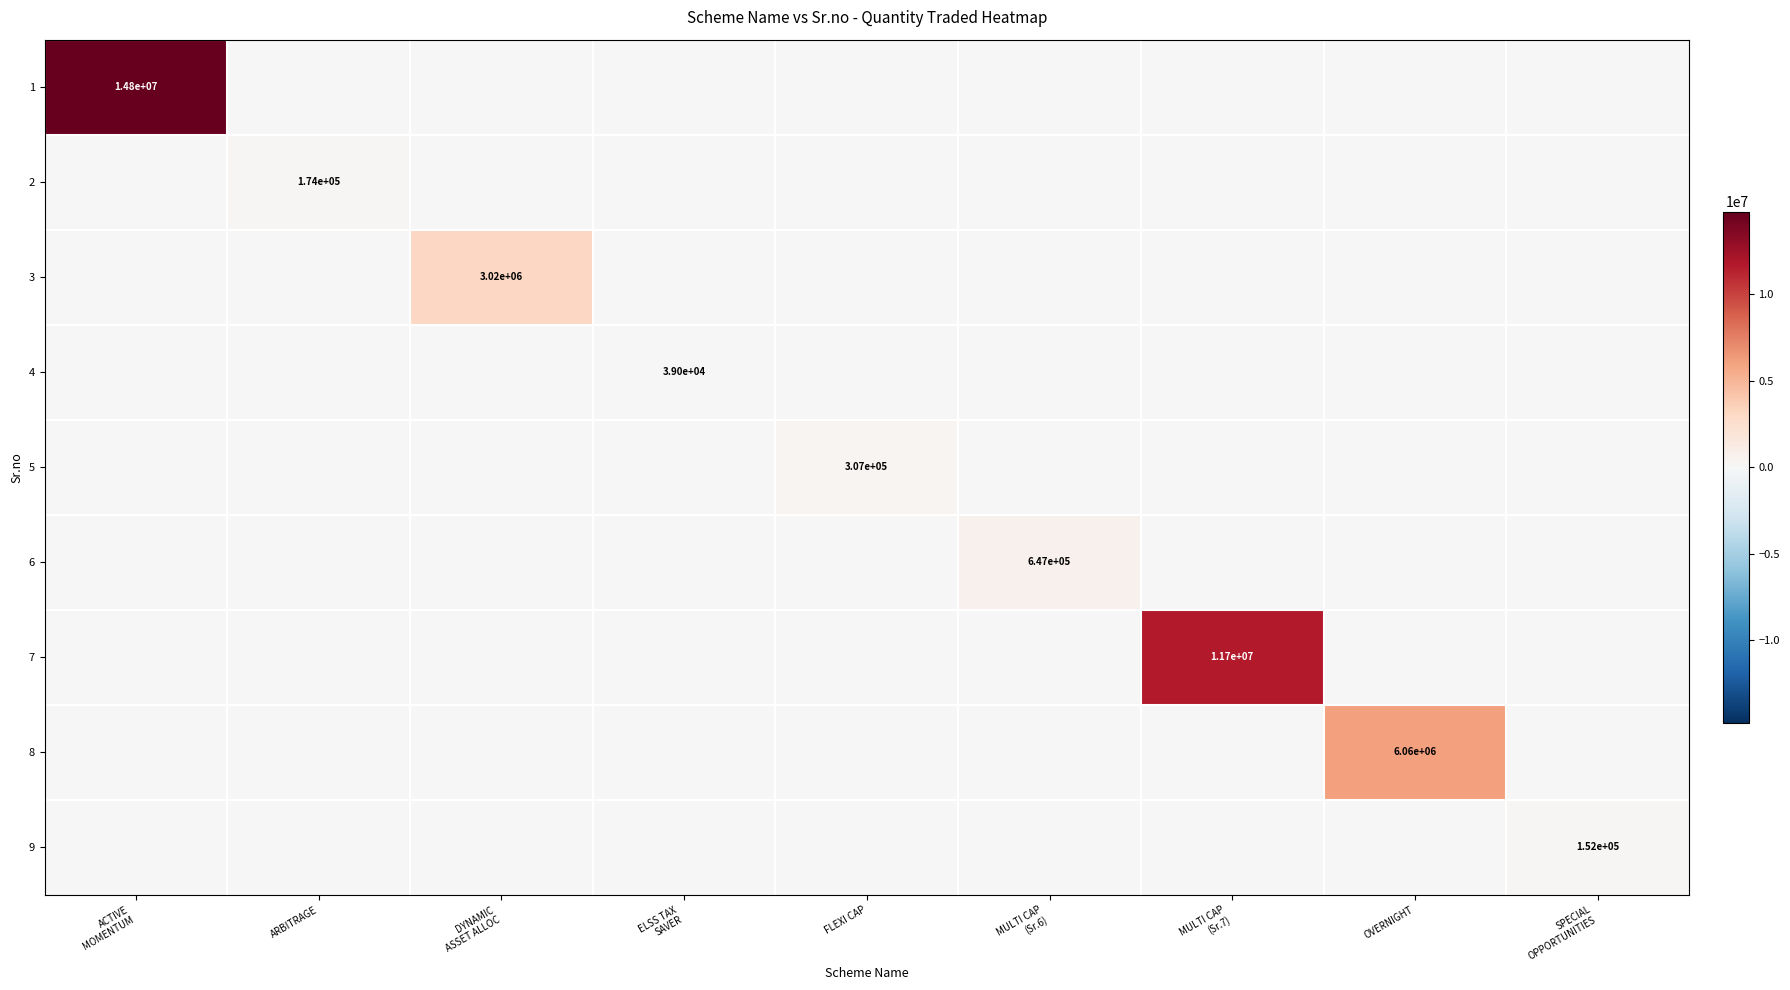

Rank the categories by 2 value from lowest to highest.

ACTIVE MOMENTUM, DYNAMIC ASSET ALLOC, ELSS TAX SAVER, FLEXI CAP, MULTI CAP (Sr.6), MULTI CAP (Sr.7), OVERNIGHT, SPECIAL OPPORTUNITIES, ARBITRAGE